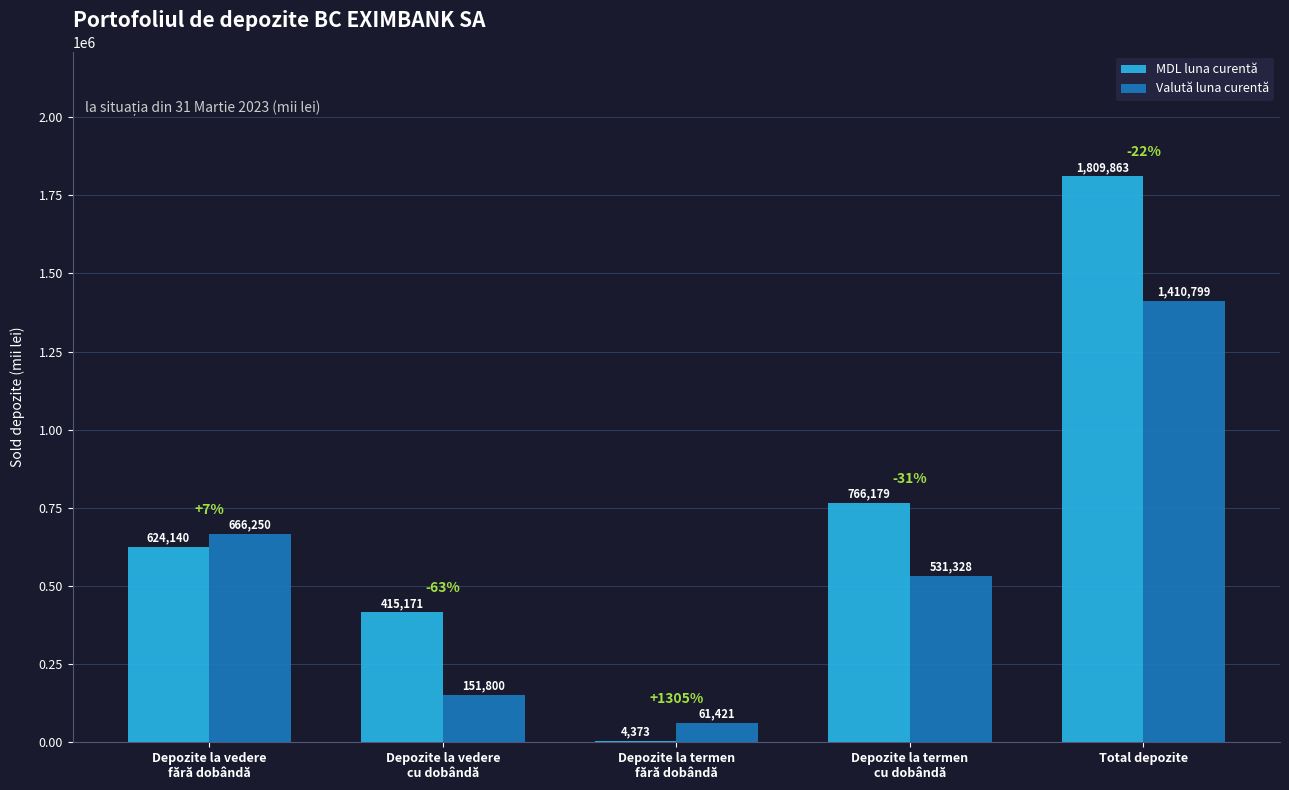

Which category has the highest value in the Valută luna curentă series?

Total depozite